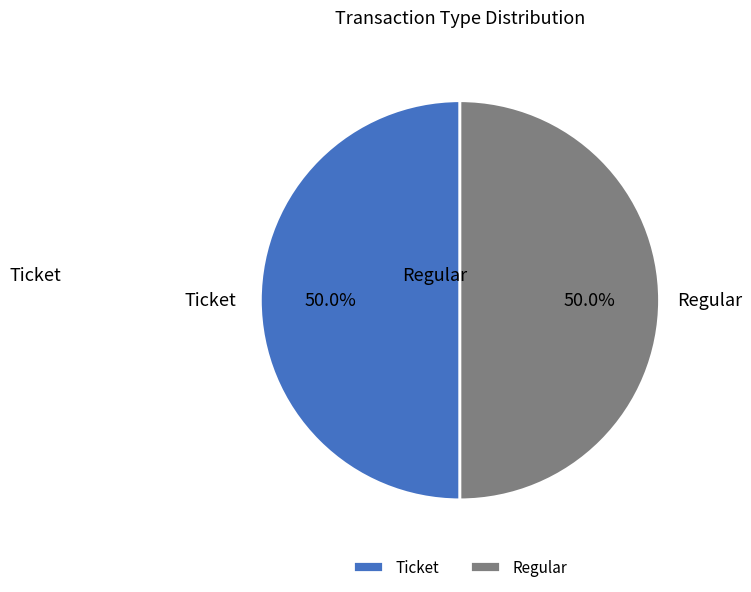

What is the ratio of the value at Regular to the value at Ticket?

1.0